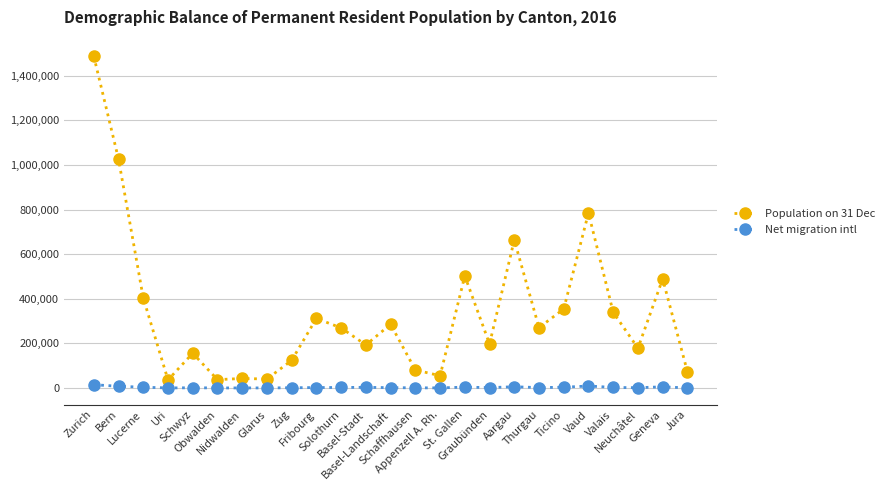

Which series has the largest total across all categories?

Population on 31 Dec